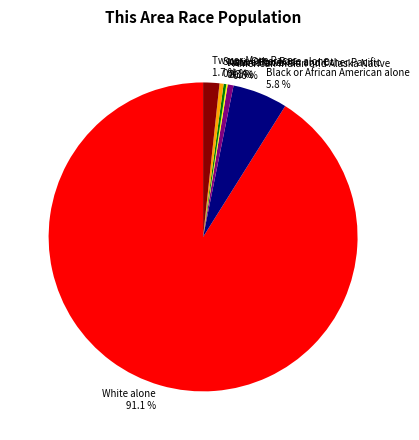

Combined, what portion of the pie is Some Other Race alone and Native Hawaiian and Other Pacific?

0.7%